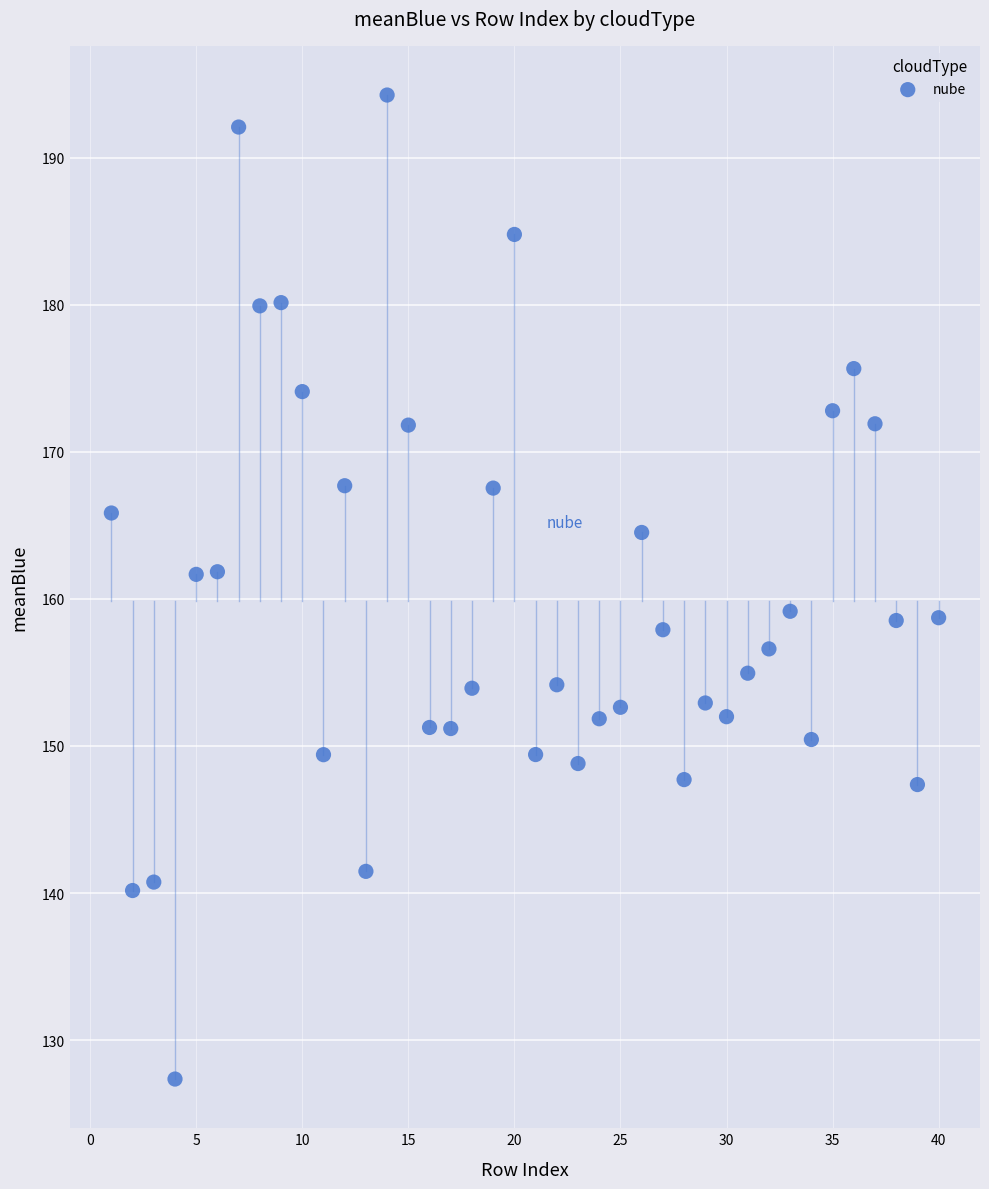

What is the range of X values (max minus min)?

39.0